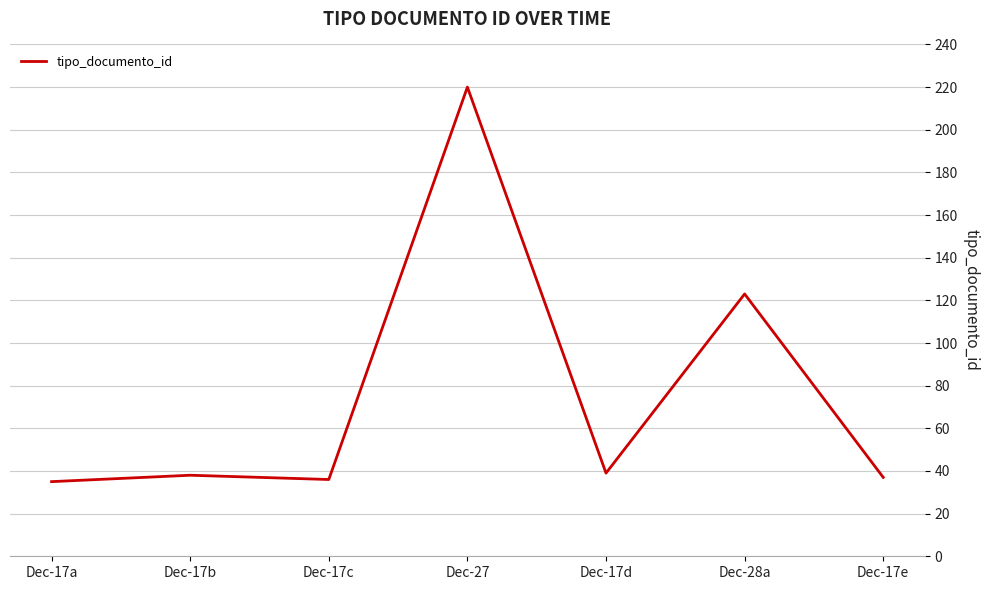

The chart shows a value of 24 at Dec-17d. True or false?

False